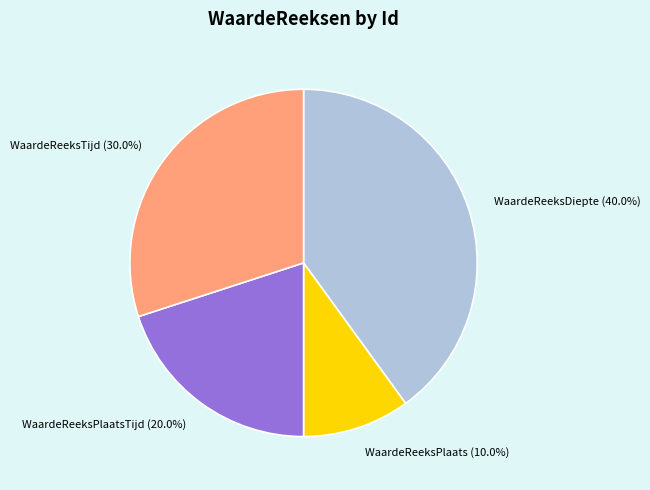

Is it true that WaardeReeksTijd is 17% of the pie?

False